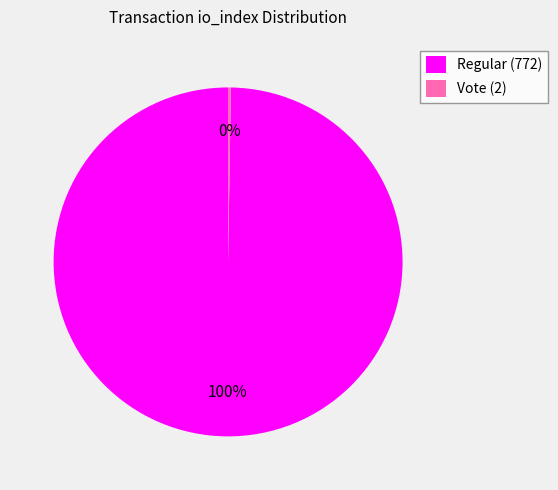

Which category accounts for the majority?

Regular (772)